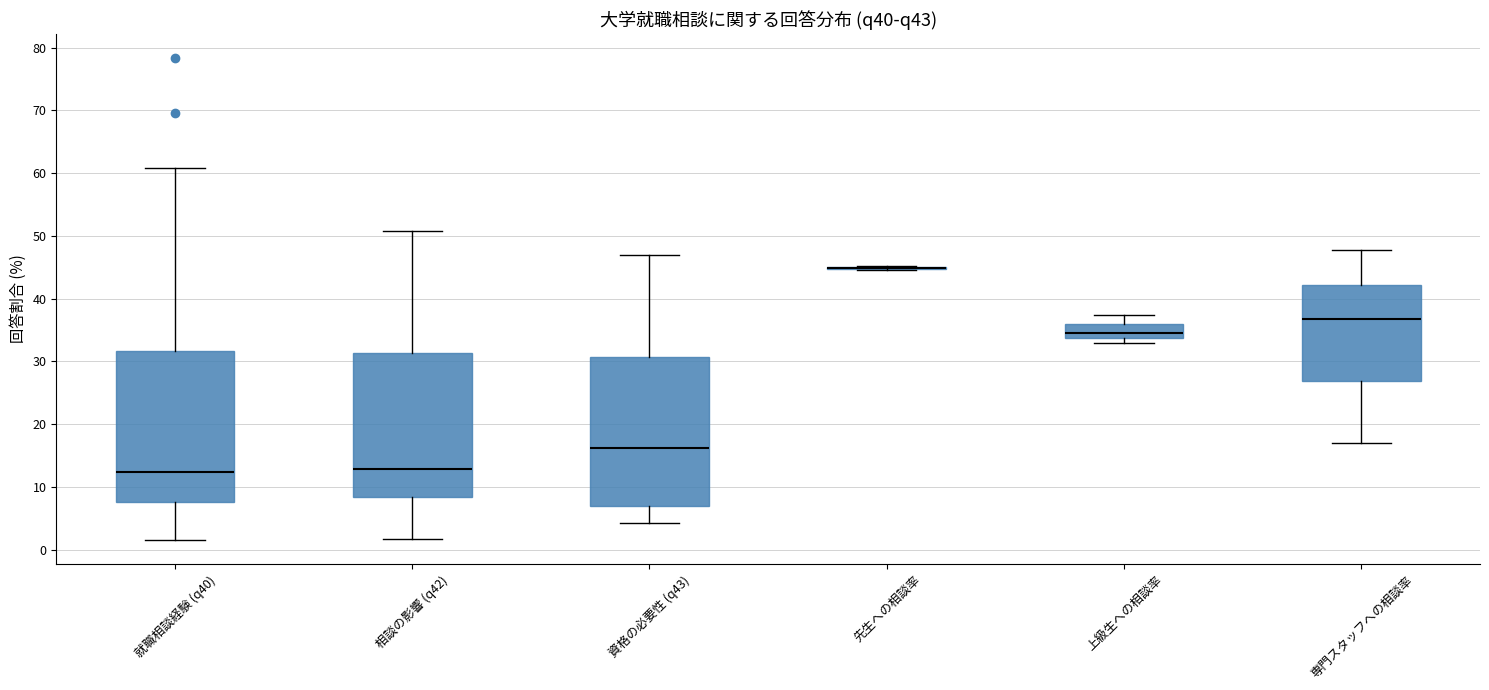

Reading left to right, read every box against the y-axis: the position of its median line, the range the box covers, and the ends of its whiskers. The values are not printed on the chart, so give them approximately, as read against the axis.

就職相談経験 (q40): median 12, box 8 to 32, whiskers 2 to 61
相談の影響 (q42): median 13, box 8 to 31, whiskers 2 to 51
資格の必要性 (q43): median 16, box 7 to 31, whiskers 4 to 47
先生への相談率: box collapsed to a line at 45, whiskers 45 to 45
上級生への相談率: median 34 (inside the box), box 34 to 36, whiskers 33 to 37
専門スタッフへの相談率: median 37, box 27 to 42, whiskers 17 to 48